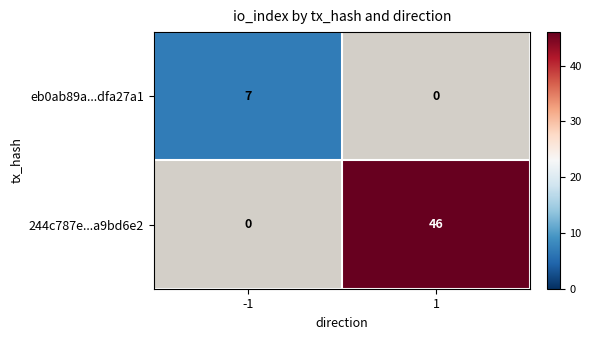

The value of 244c787e...a9bd6e2 at 1 is 31. True or false?

False